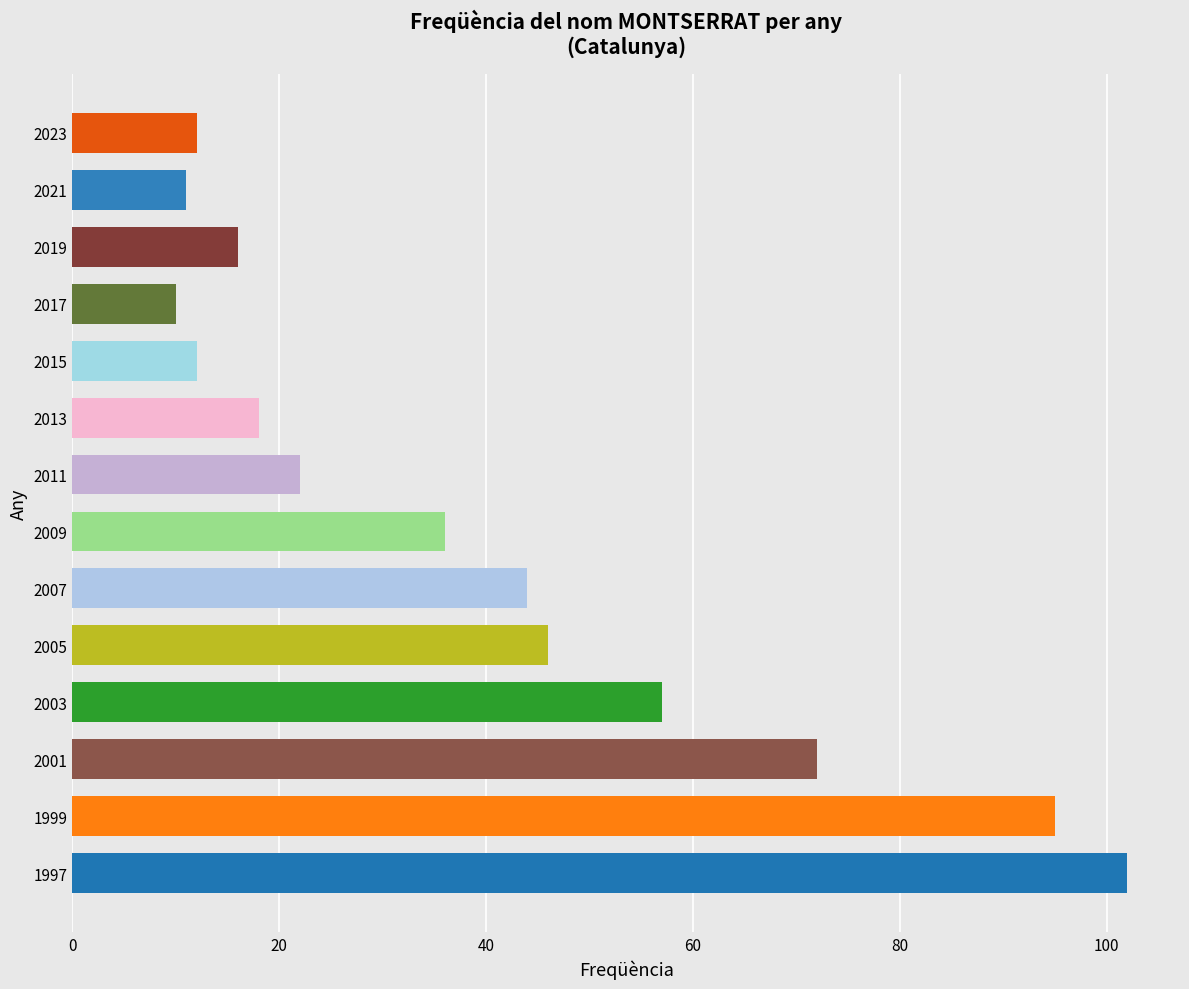

What is the sum of the values at 2015 and 2013?

30